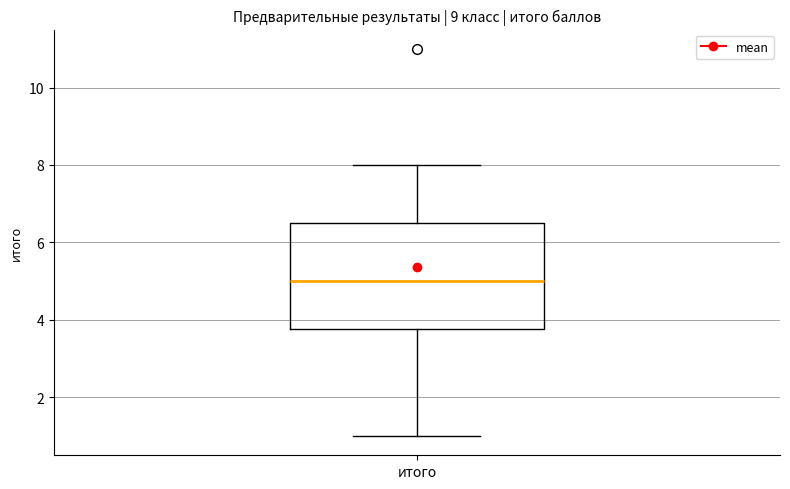

Transcribe this box plot: give where the median line is, the range the box spans, and where the two whiskers end, as read against the y-axis. The values are not printed on the chart, so give them approximately, as read against the axis.

median 5.0, box 3.8 to 6.6, whiskers 1.0 to 8.0